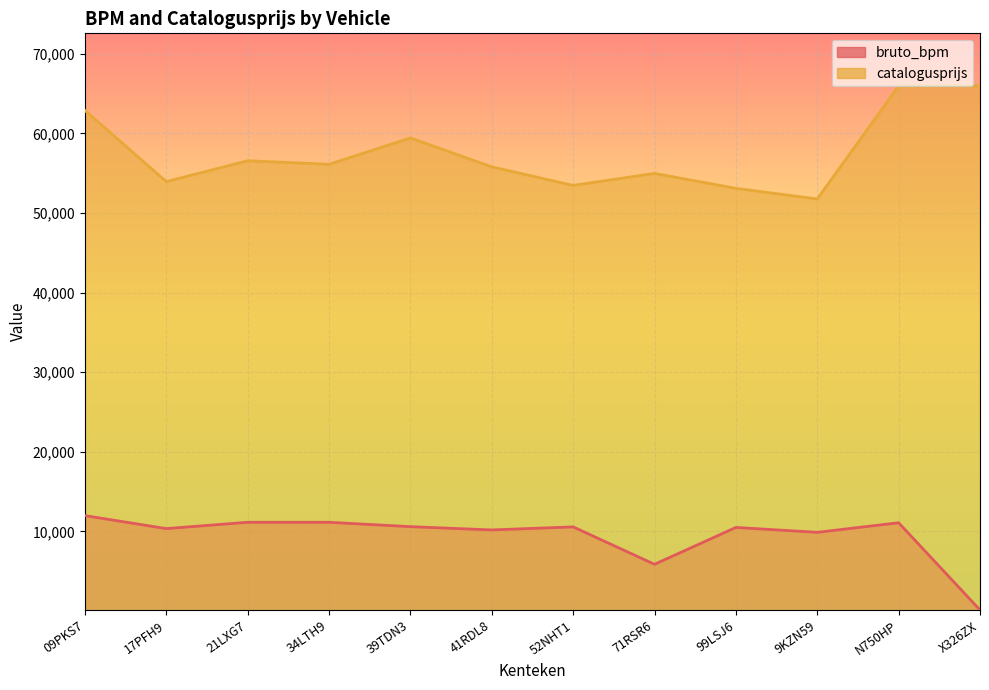

Between 17PFH9 and 21LXG7, which series saw the biggest shift?

catalogusprijs